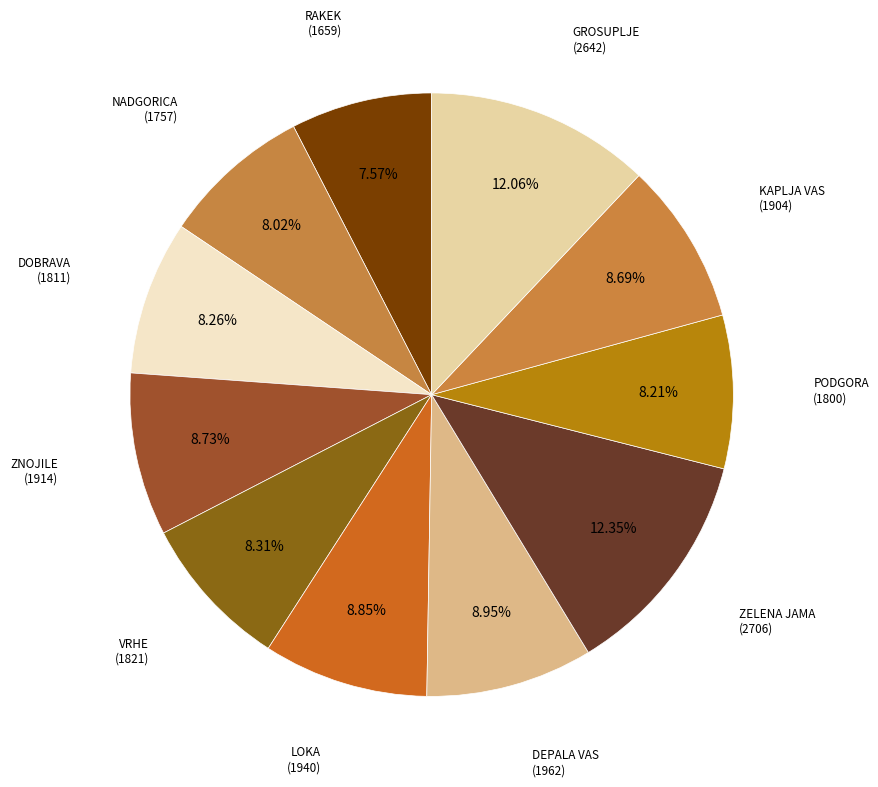

What is the smallest slice in the pie chart?

RAKEK